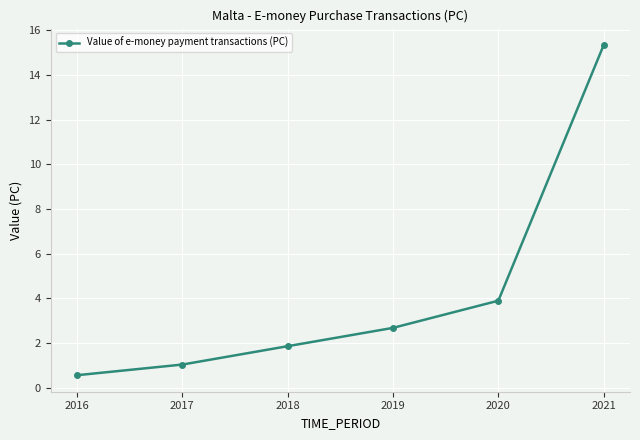

What is the smallest value displayed?

0.6